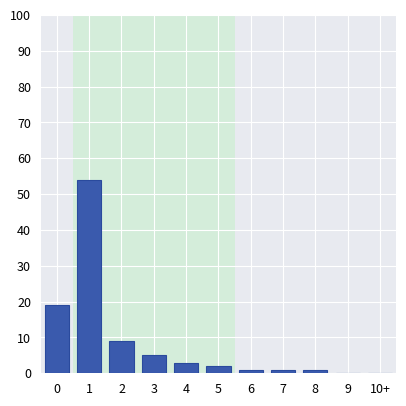

Reading right to left, transcribe all the data shown in this chart.

10+=0	9=0	8=1	7=1	6=1	5=2	4=3	3=5	2=9	1=54	0=19